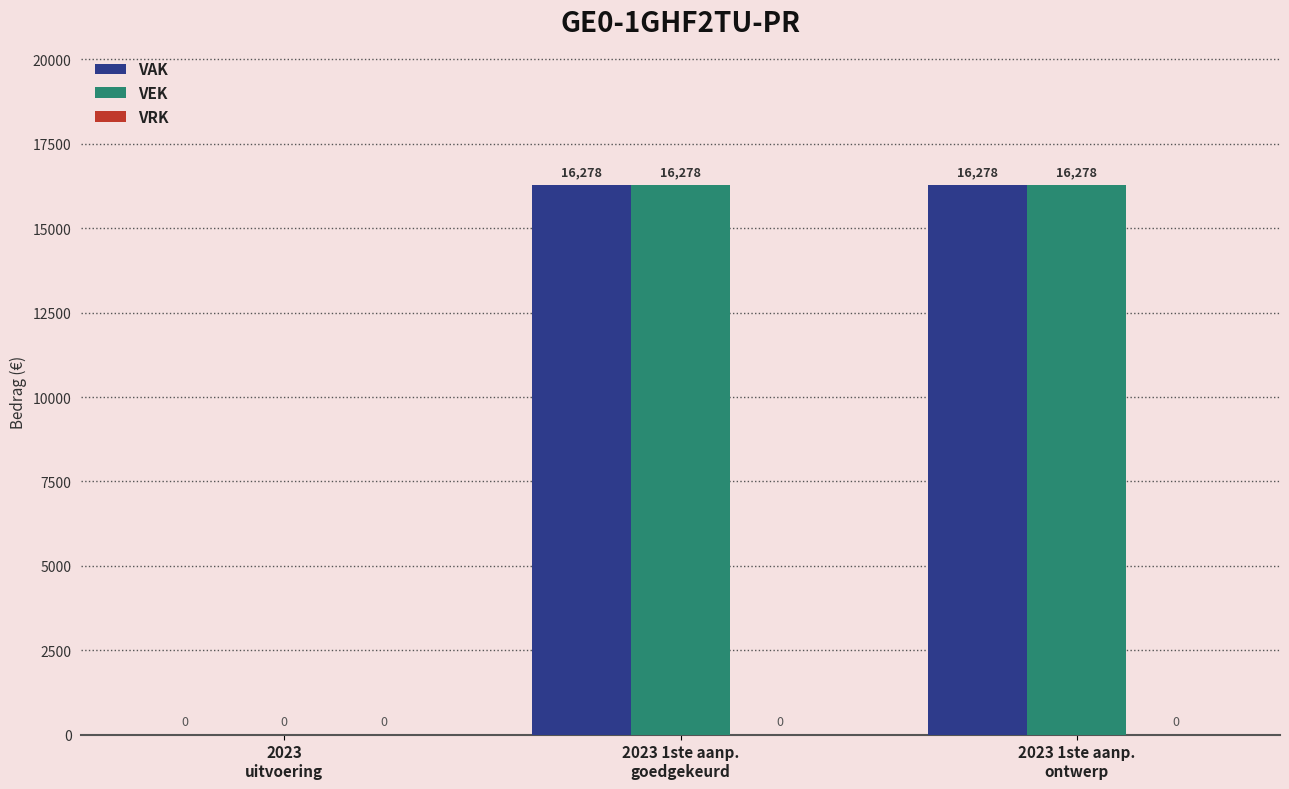

What is the maximum value shown in the chart?

16278